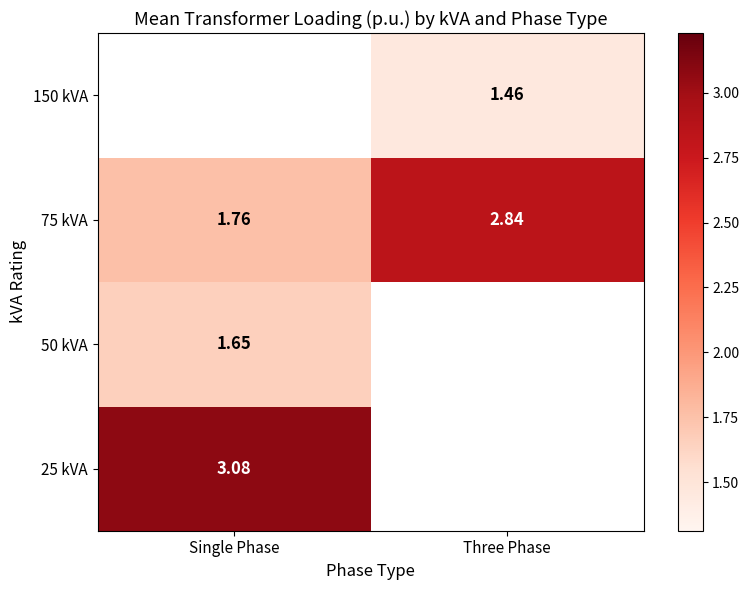

What is the difference between the highest and lowest values at Single Phase?

1.4